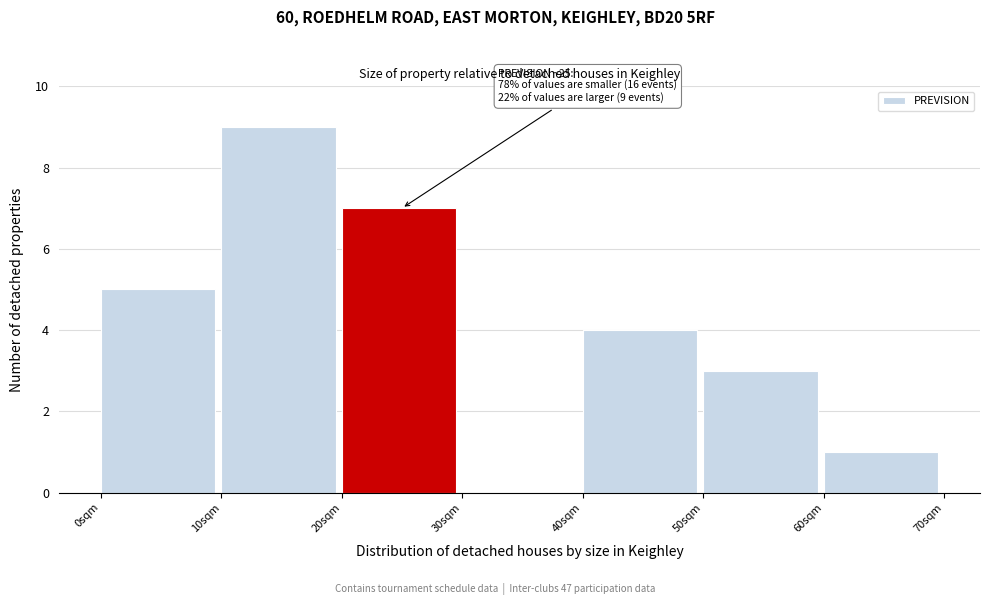

Over which range of the x-axis is the bar tallest?

10 to 20